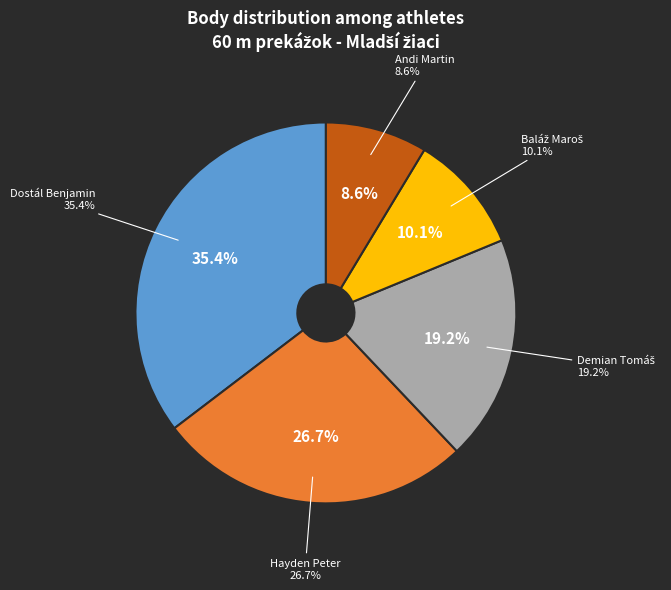

True or false: Dostál Benjamin accounts for 27% of the total.

False